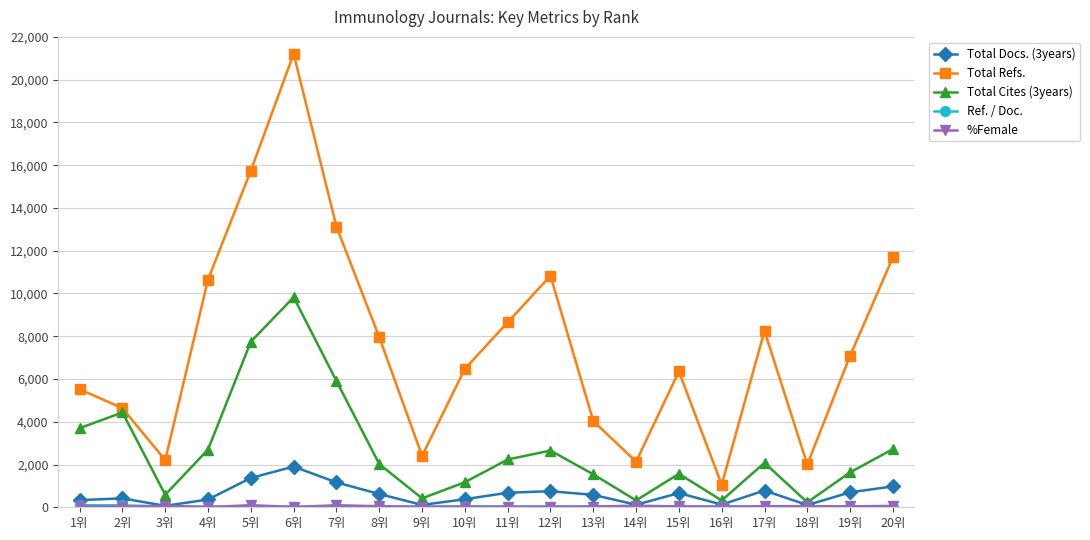

Does the chart have visible grid lines?

Yes